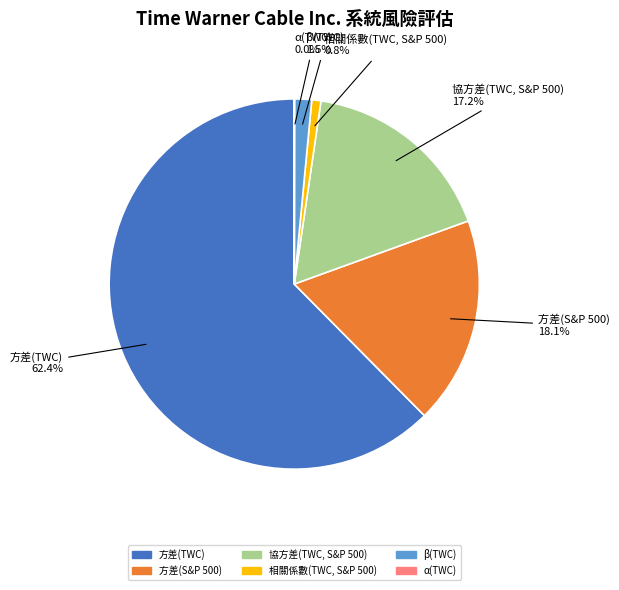

Which has a higher value, β(TWC) or 協方差(TWC, S&P 500)?

協方差(TWC, S&P 500)